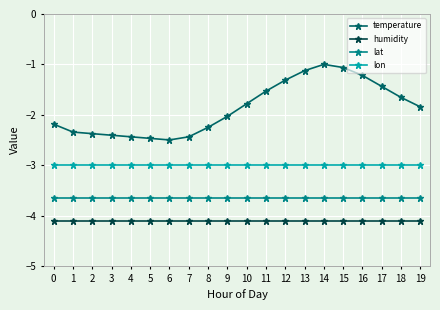

What is the minimum value shown in the chart?

-4.1